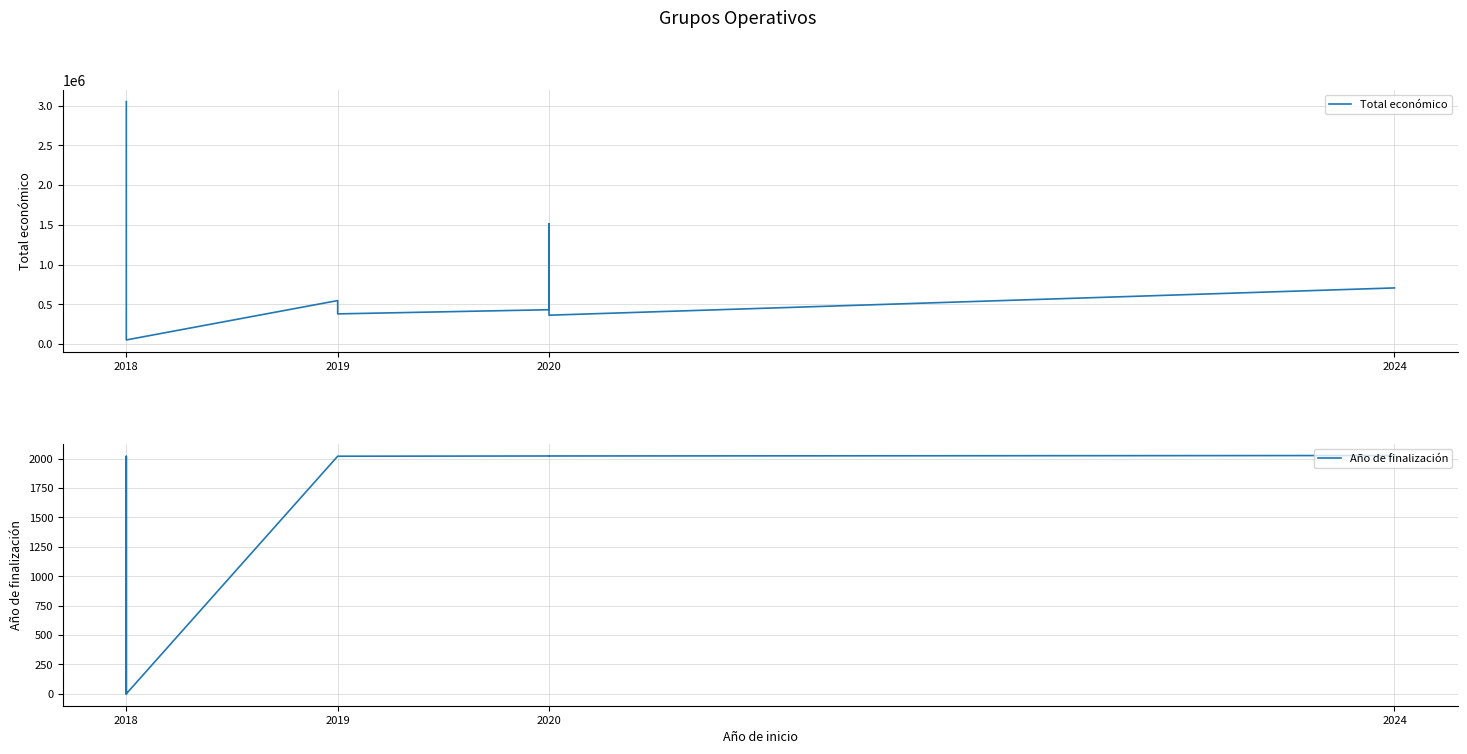

How many data points in Año de finalización are above 2021?

4